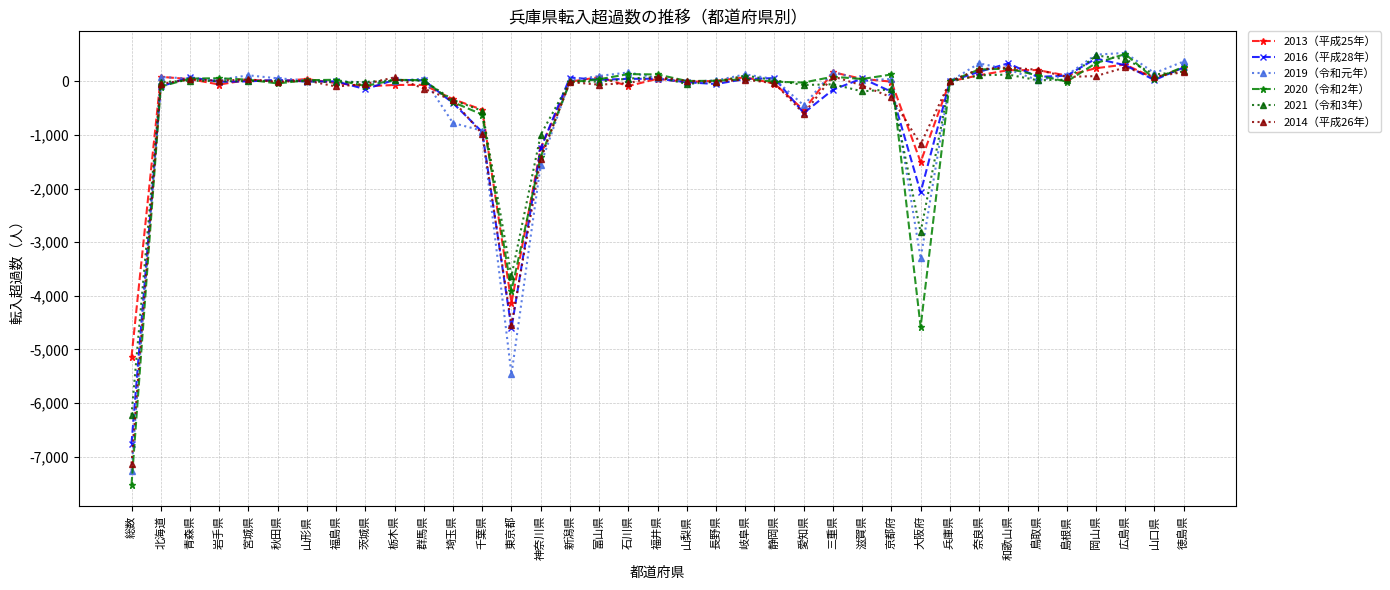

What is the total value across all series at 長野県?

-21